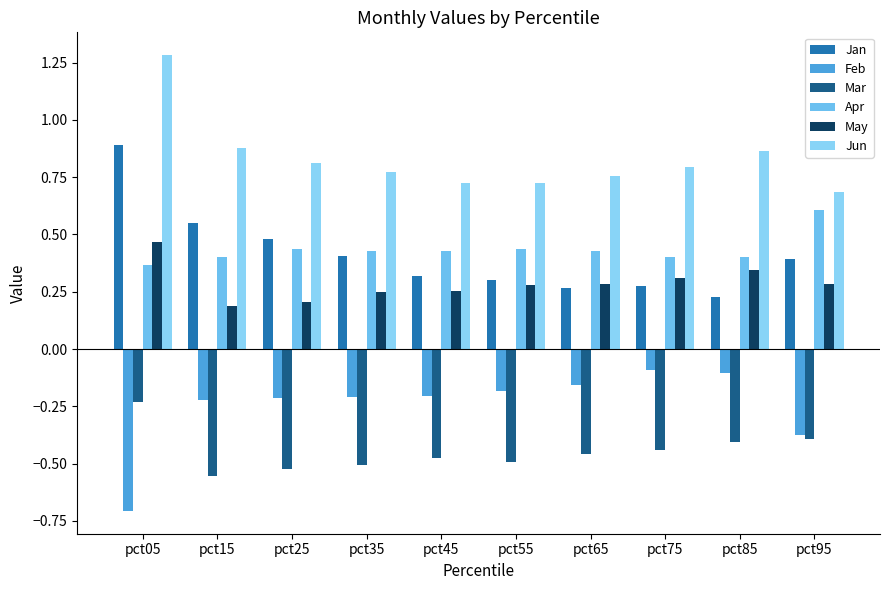

Reading right to left, what are all the values shown in this chart?

Jan: pct95=0.4	pct85=0.2	pct75=0.3	pct65=0.3	pct55=0.3	pct45=0.3	pct35=0.4	pct25=0.5	pct15=0.6	pct05=0.9
Feb: pct95=-0.4	pct85=-0.1	pct75=-0.1	pct65=-0.2	pct55=-0.2	pct45=-0.2	pct35=-0.2	pct25=-0.2	pct15=-0.2	pct05=-0.7
Mar: pct95=-0.4	pct85=-0.4	pct75=-0.4	pct65=-0.5	pct55=-0.5	pct45=-0.5	pct35=-0.5	pct25=-0.5	pct15=-0.6	pct05=-0.2
Apr: pct95=0.6	pct85=0.4	pct75=0.4	pct65=0.4	pct55=0.4	pct45=0.4	pct35=0.4	pct25=0.4	pct15=0.4	pct05=0.4
May: pct95=0.3	pct85=0.3	pct75=0.3	pct65=0.3	pct55=0.3	pct45=0.3	pct35=0.2	pct25=0.2	pct15=0.2	pct05=0.5
Jun: pct95=0.7	pct85=0.9	pct75=0.8	pct65=0.8	pct55=0.7	pct45=0.7	pct35=0.8	pct25=0.8	pct15=0.9	pct05=1.3